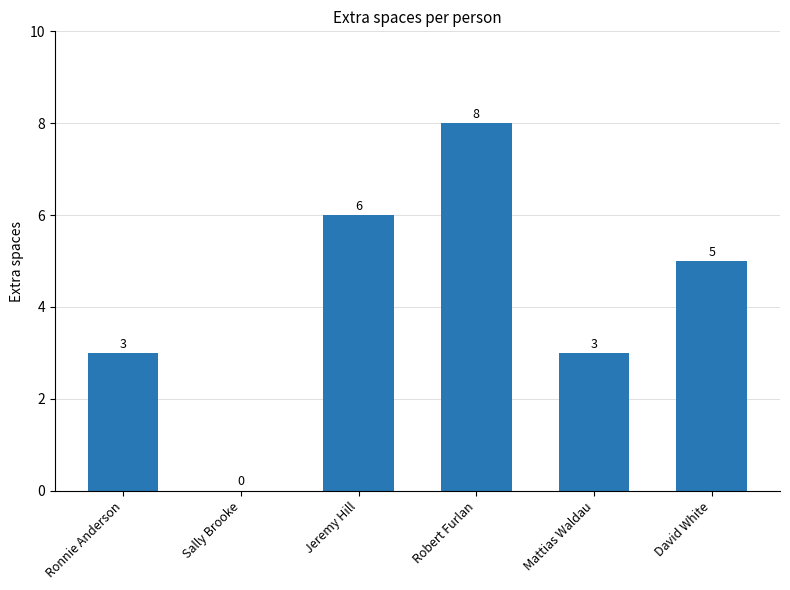

The chart shows a value of 4 at Ronnie Anderson. True or false?

False